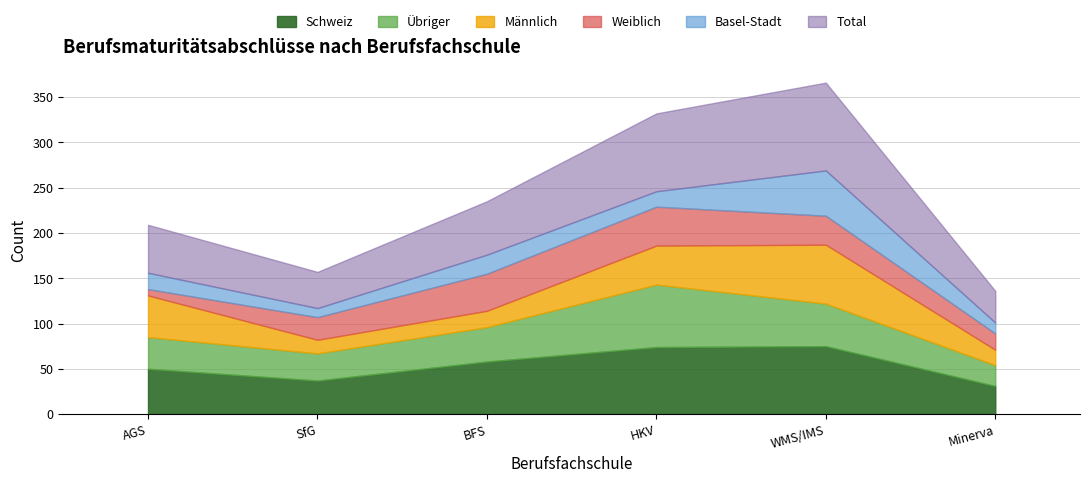

Is it true that Weiblich equals 32 at WMS/IMS?

True